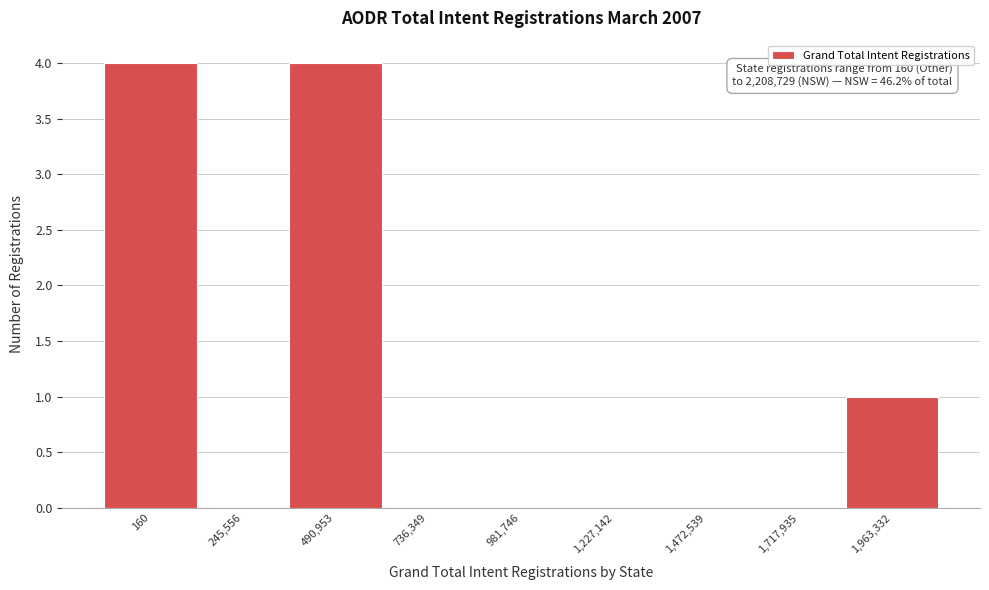

Reading left to right, what are all the values shown in this chart?

160=4	245,556=0	490,953=4	736,349=0	981,746=0	1,227,142=0	1,472,539=0	1,717,935=0	1,963,332=1